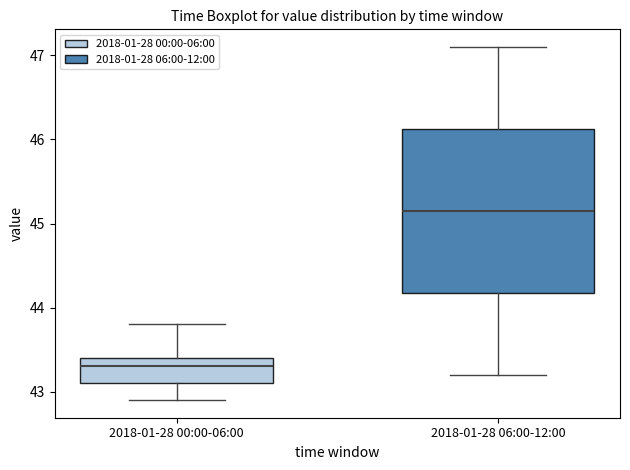

Which box's median line is the lowest?

2018-01-28 00:00-06:00